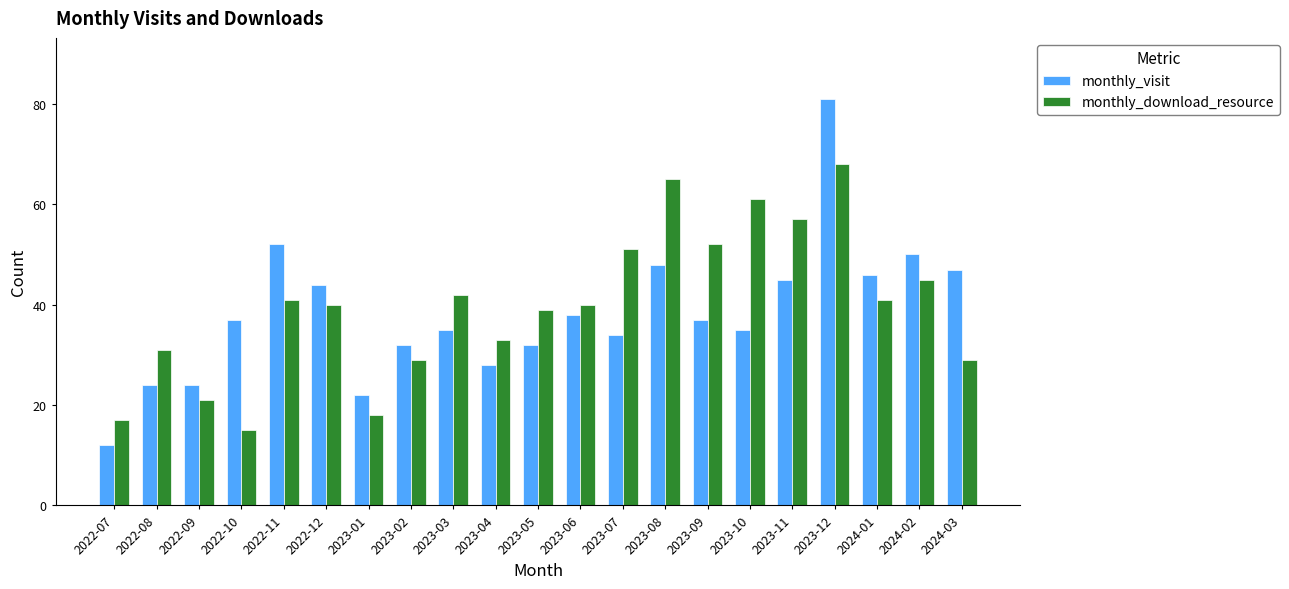

The value of monthly_visit at 2023-01 is 5. True or false?

False